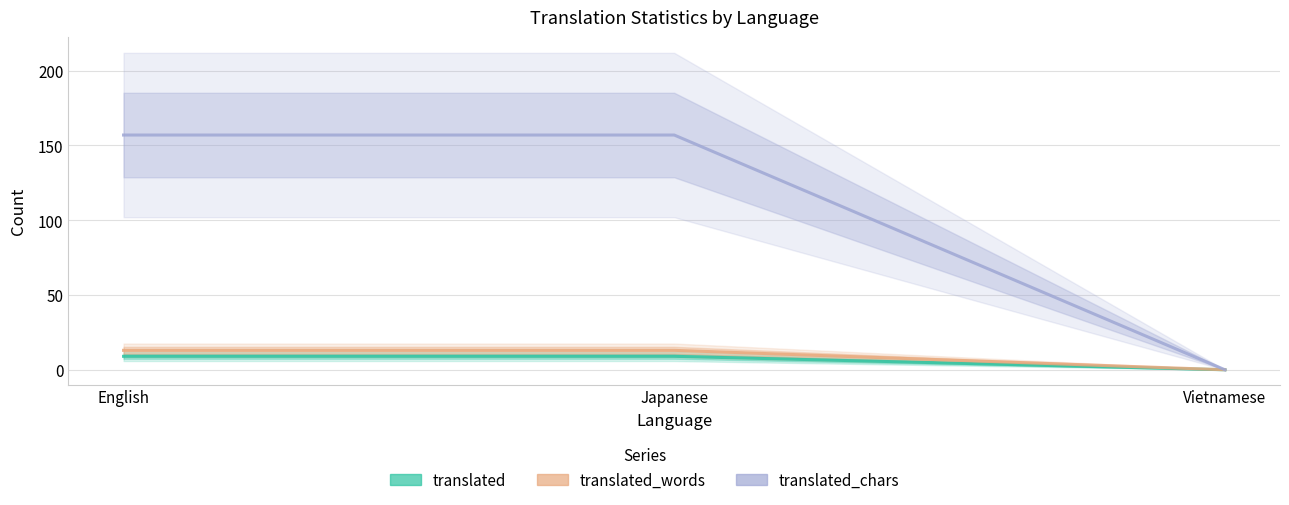

The value of translated_words at Japanese is 23. True or false?

False